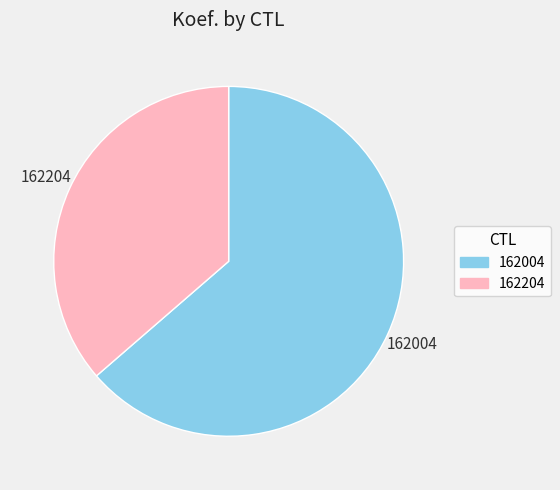

Rank the categories by value from highest to lowest.

162004, 162204